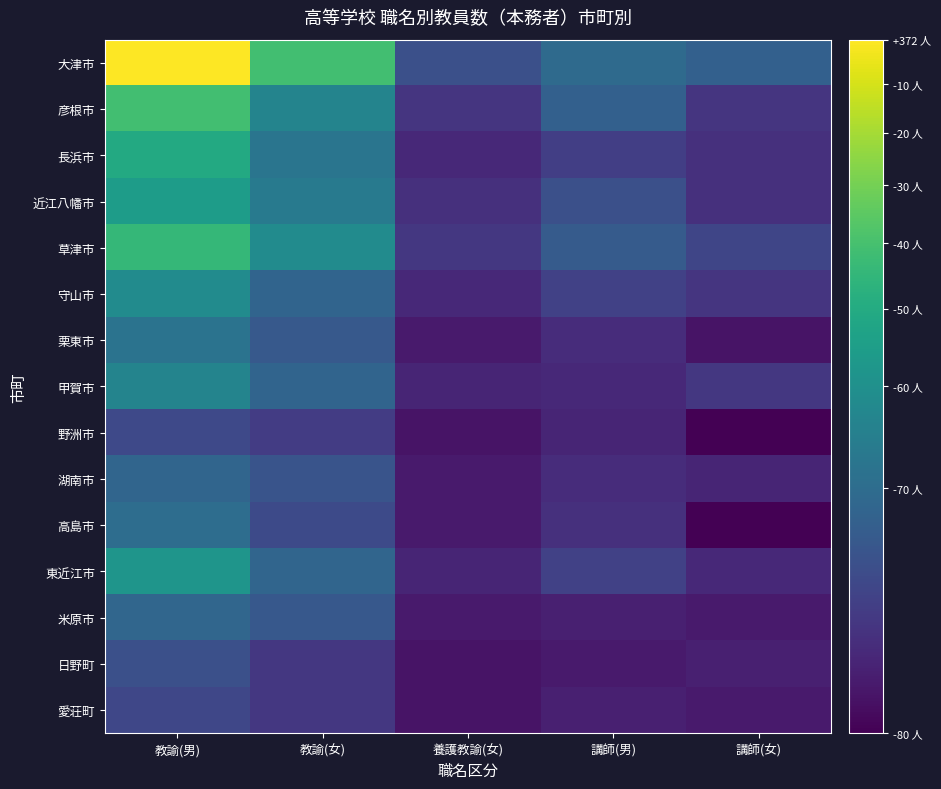

What is the total value across all series at 教諭(女)?

712